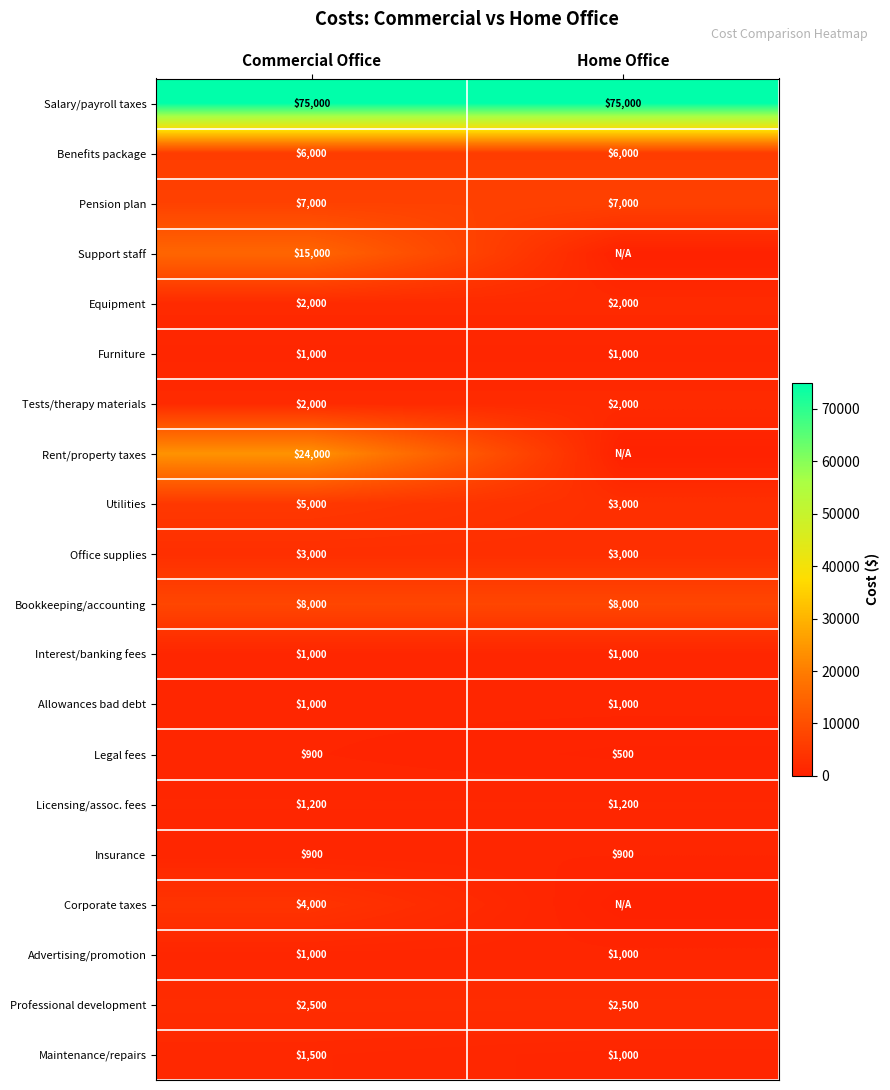

The value of Office supplies at Home Office is 4357. True or false?

False